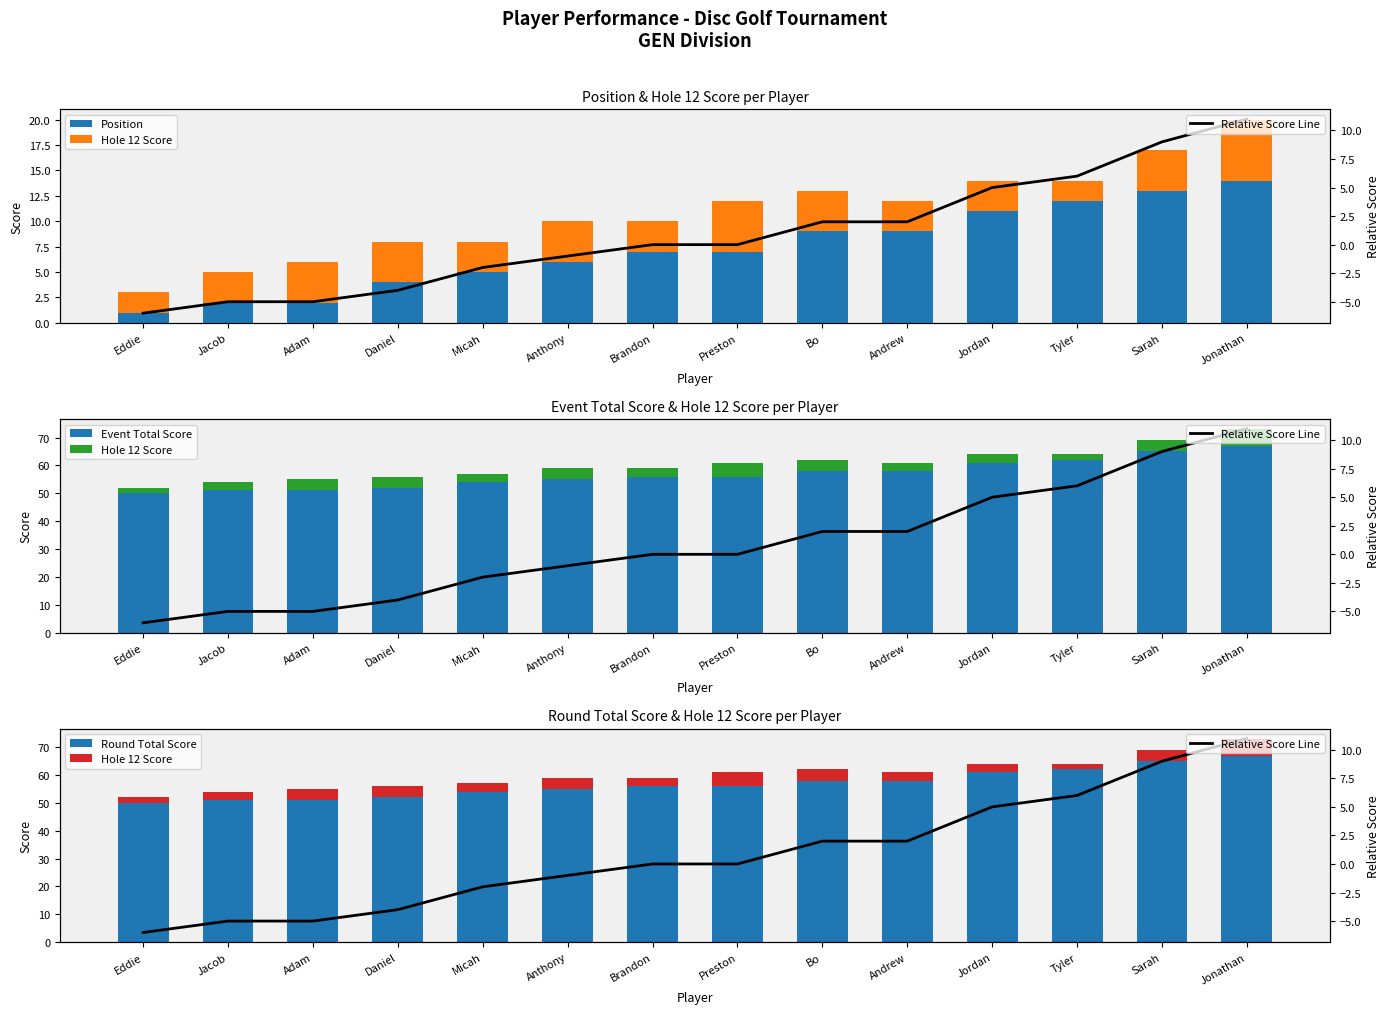

What is the sum of the Hole 12 Score values at Brandon and Sarah?

7